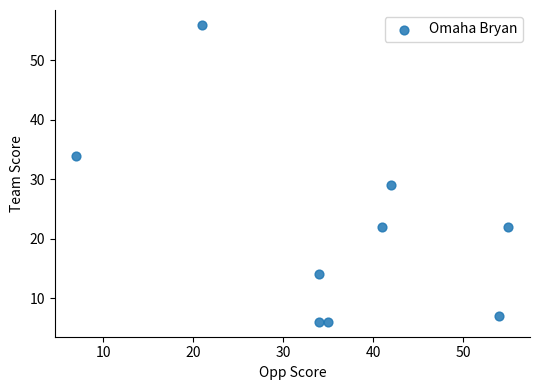

What is the range of Y values (max minus min)?

50